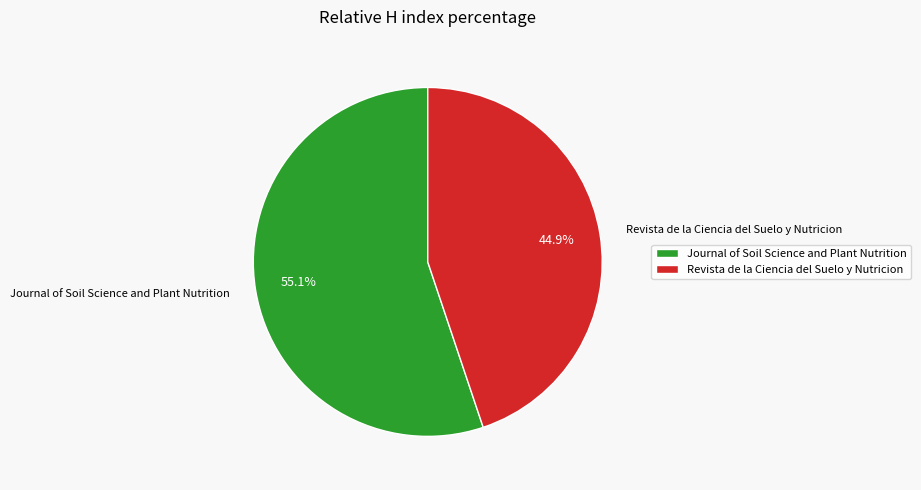

Does Revista de la Ciencia del Suelo y Nutricion account for over 50% of the chart?

No